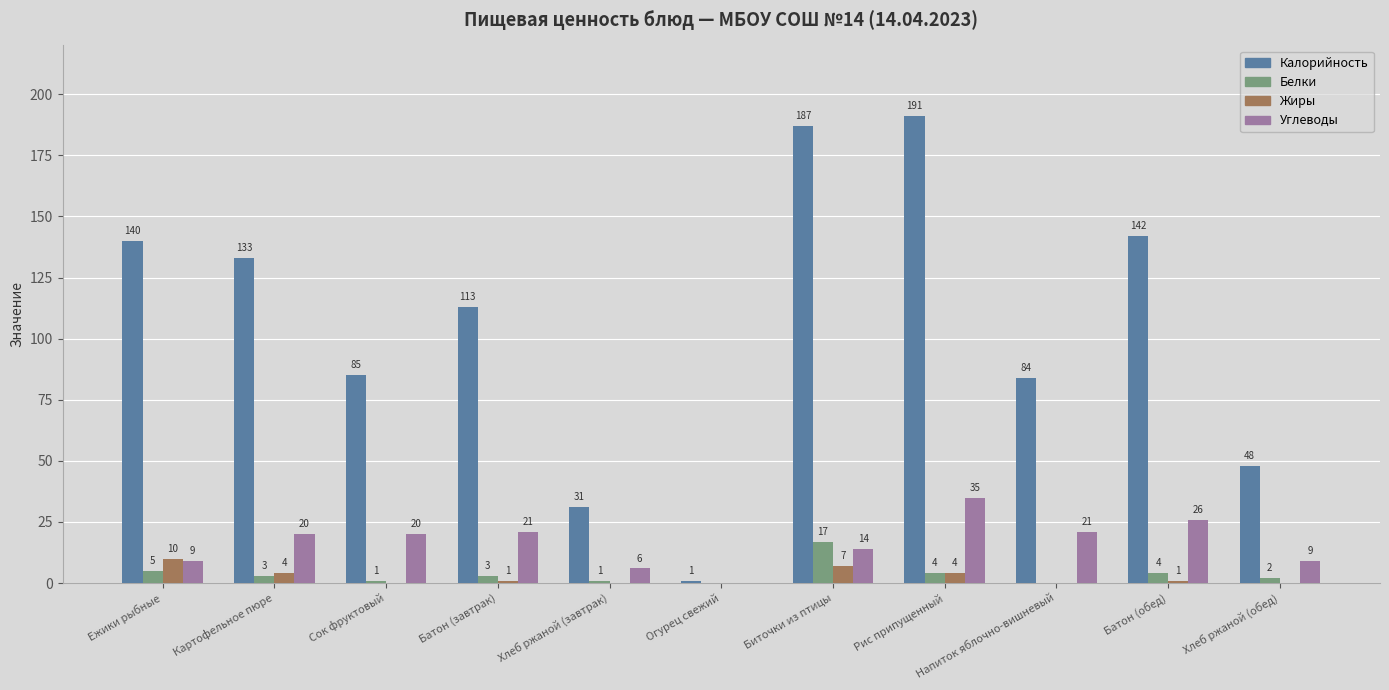

What is the approximate value of Углеводы at Хлеб ржаной (завтрак), to the nearest 10?

10